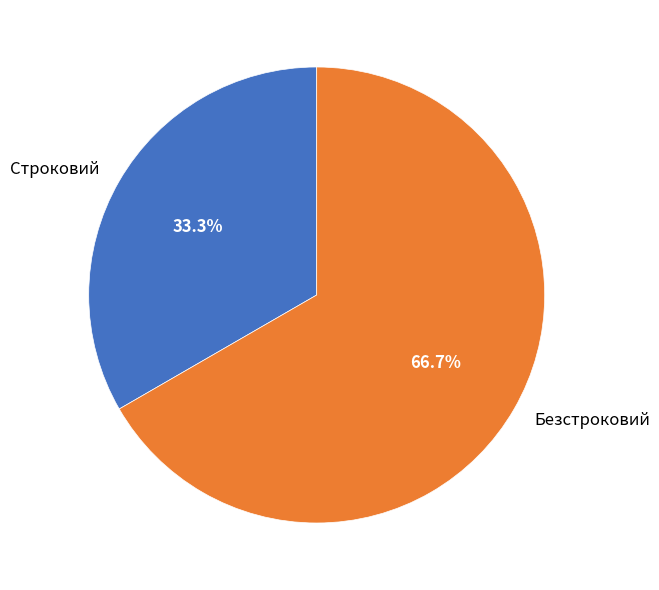

Combined, do Строковий and Безстроковий account for over 50%?

Yes